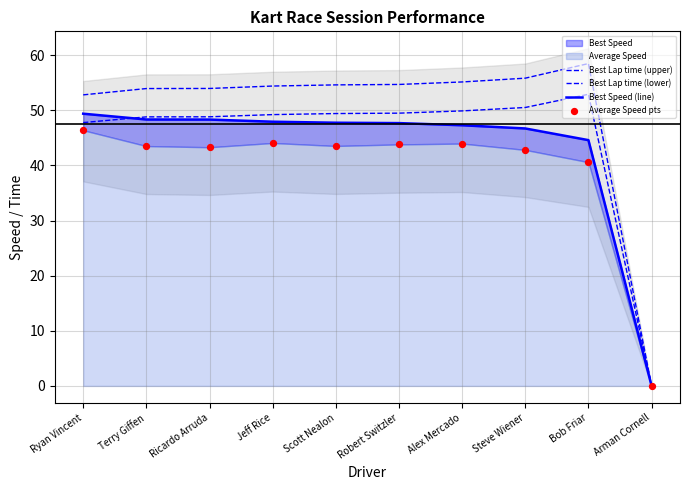

Which series contains the highest Y value?

Best Lap time (upper)